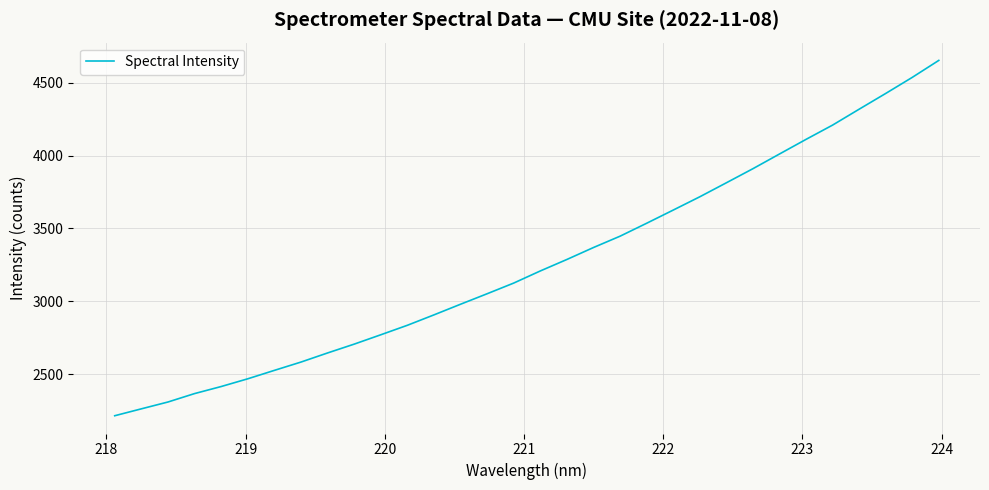

What is the smallest value displayed?

2214.3